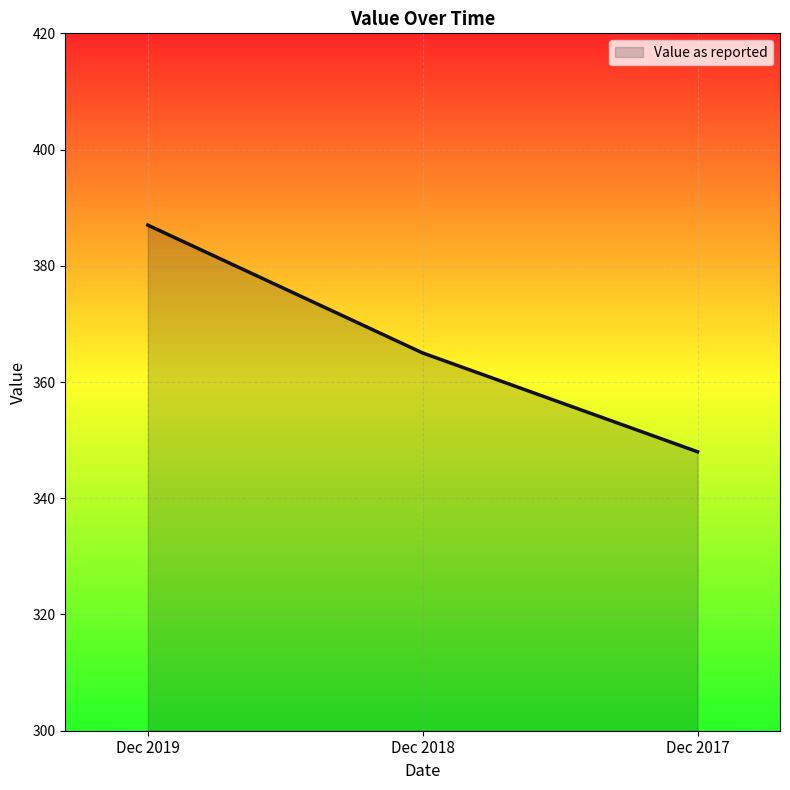

What is the difference between the maximum and second lowest values?

22